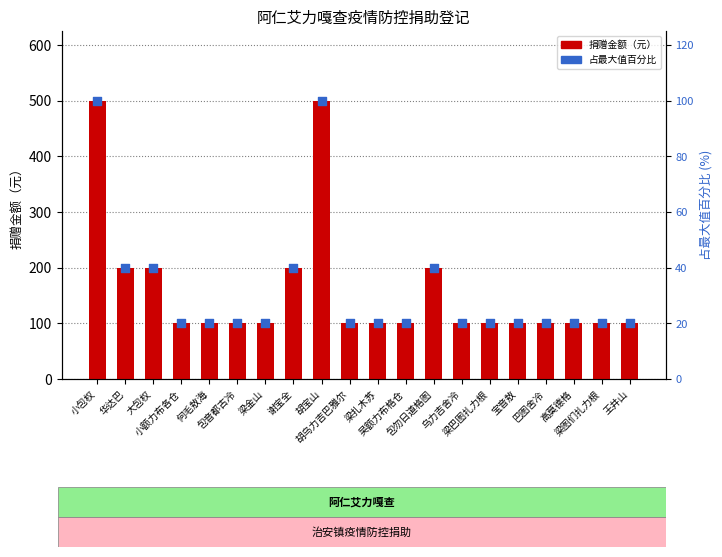

At which category is the sum across all series the highest?

小包权